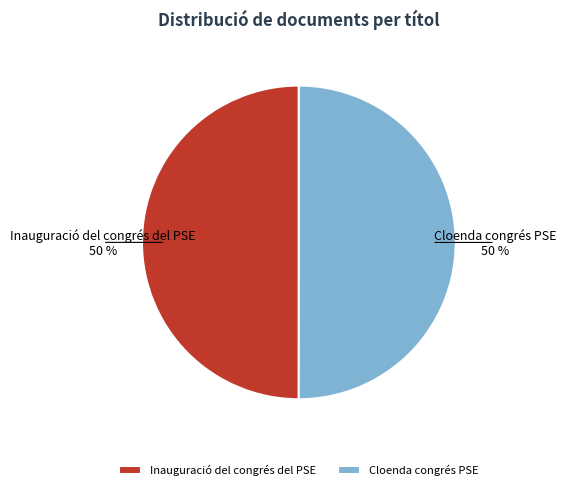

Is it true that Inauguració del congrés del PSE is 50% of the pie?

True